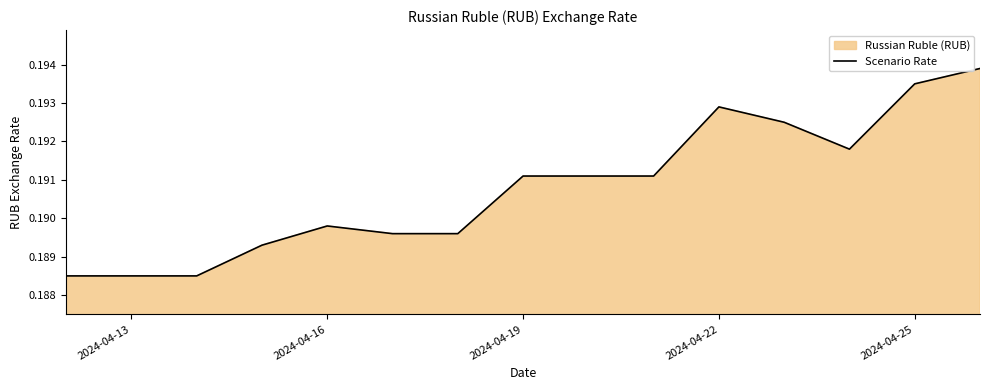

Is it true that the value at 2024-04-25 is 0.3?

False